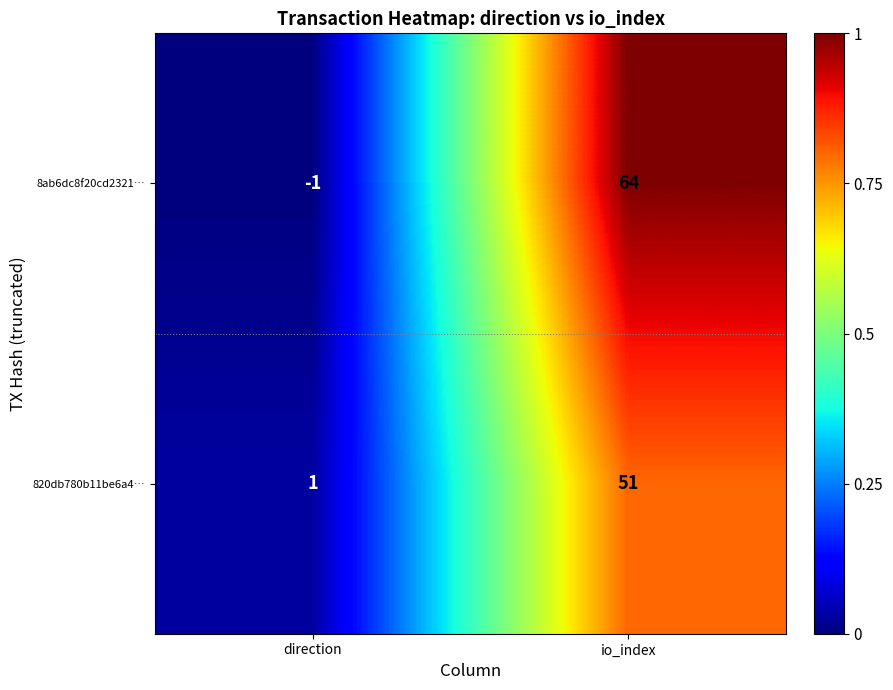

At which label does 820db780b11be6a4… reach its minimum?

direction